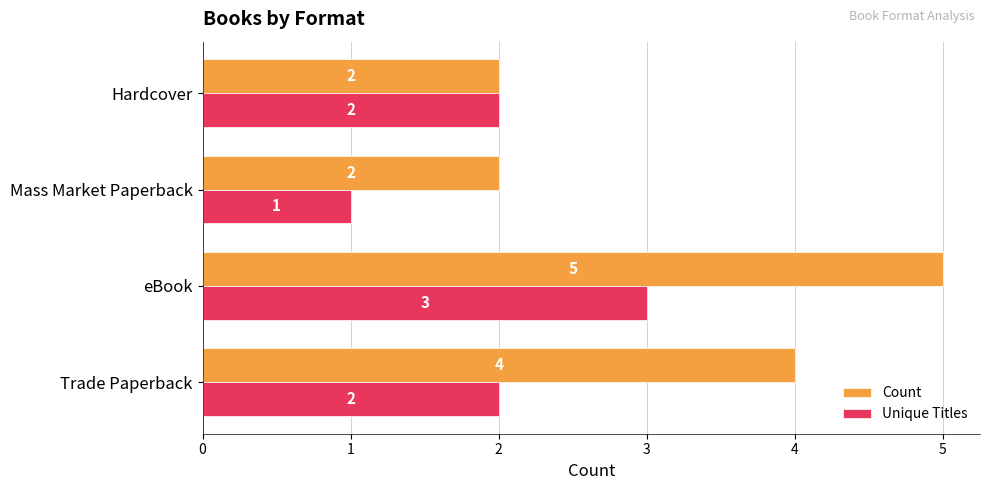

What is the total value across all series at Mass Market Paperback?

3